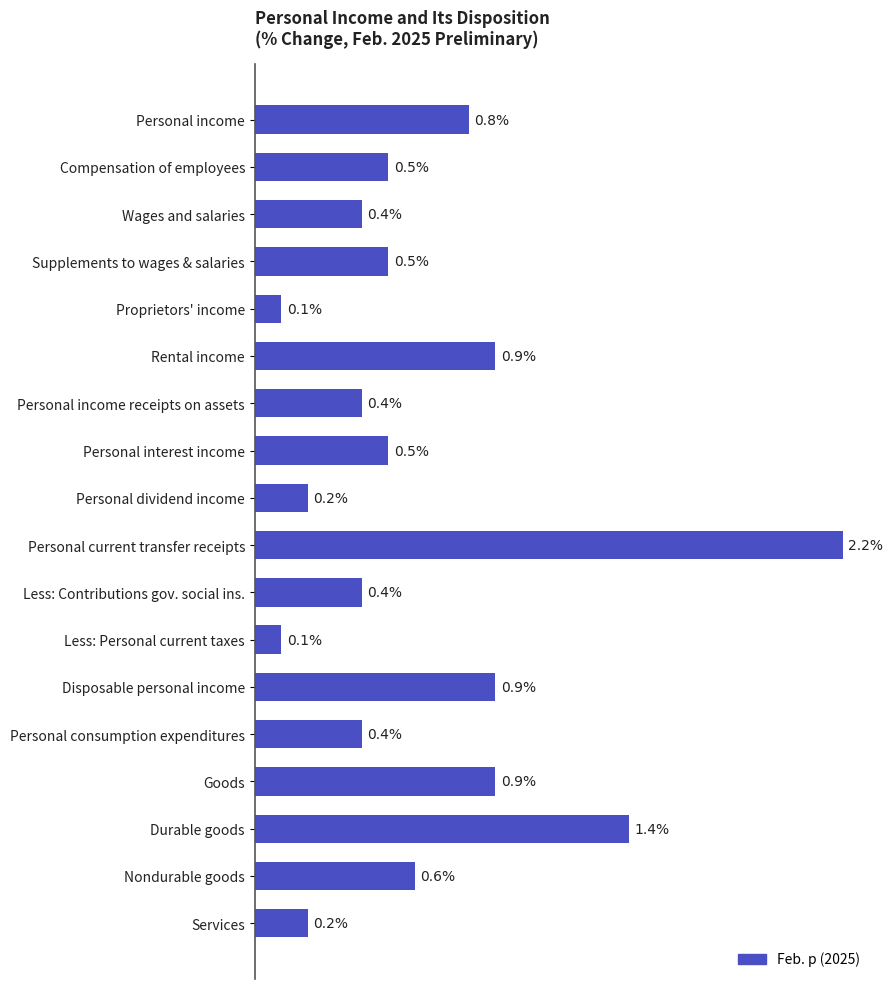

Which label corresponds to the largest value in the chart?

Personal current transfer receipts